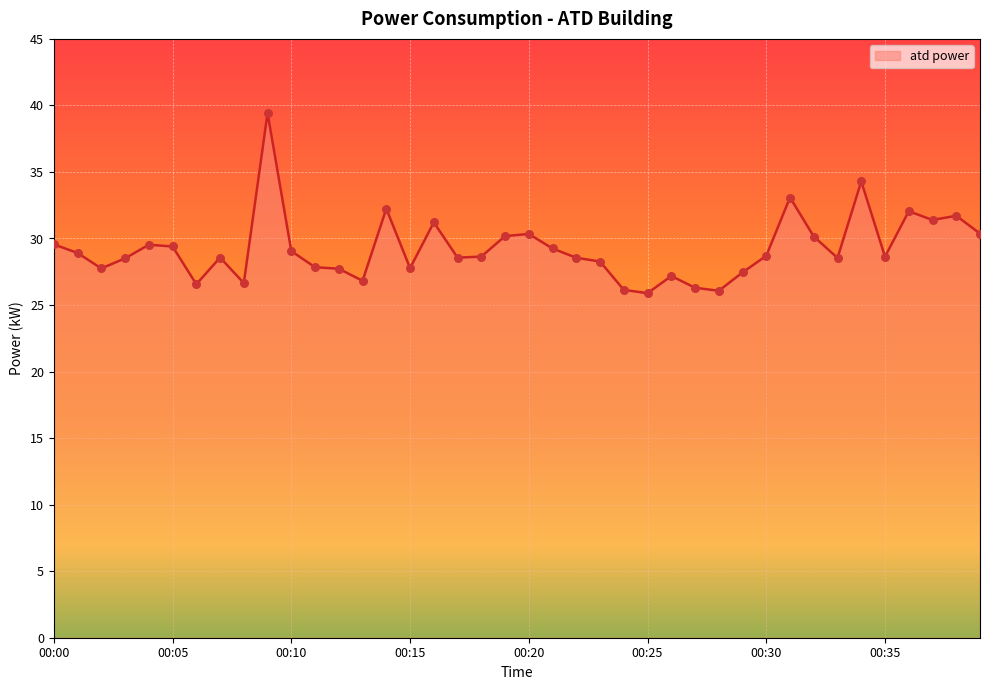

What is the greatest value displayed?

39.4